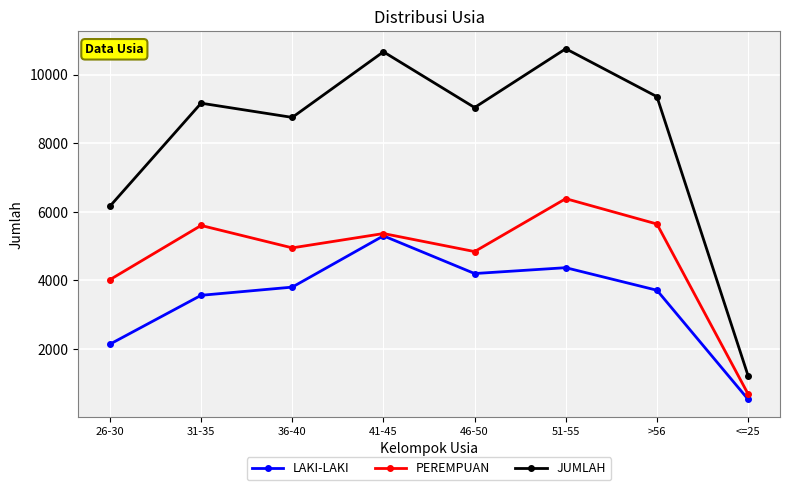

How many lines are shown in the chart?

3